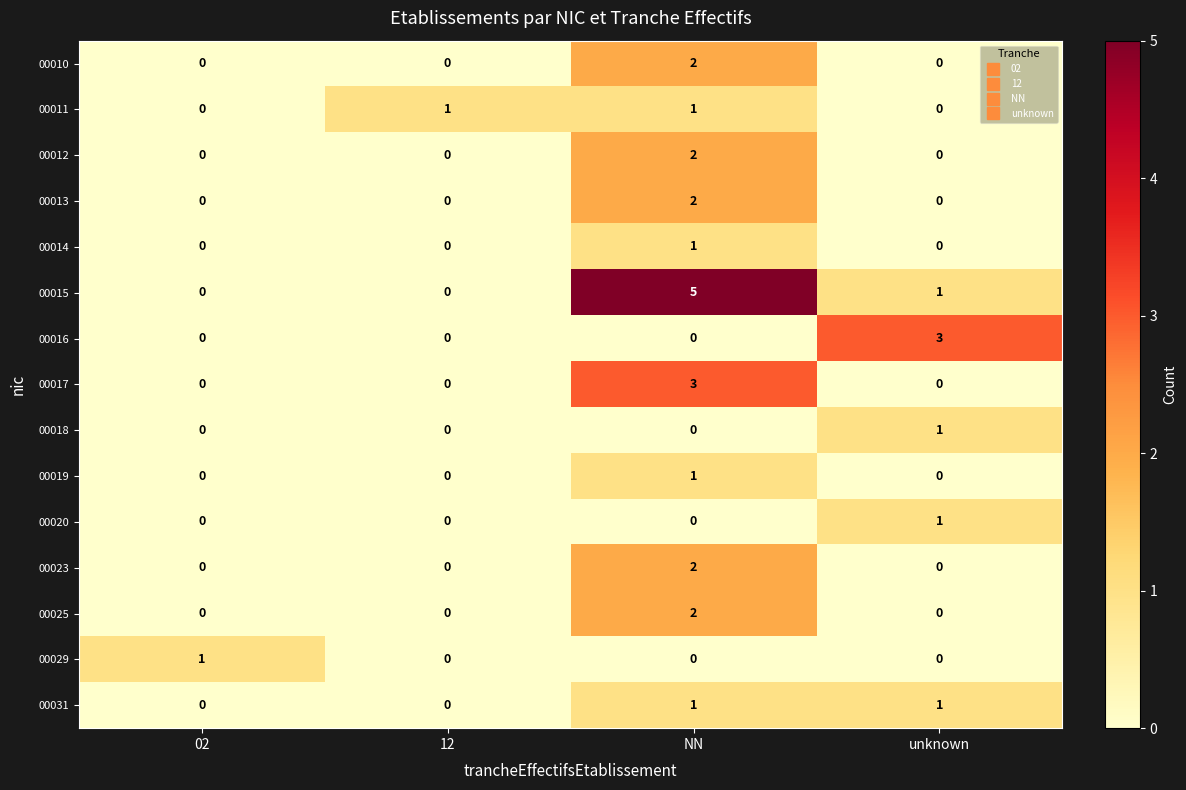

Which category has the highest value across all series?

NN